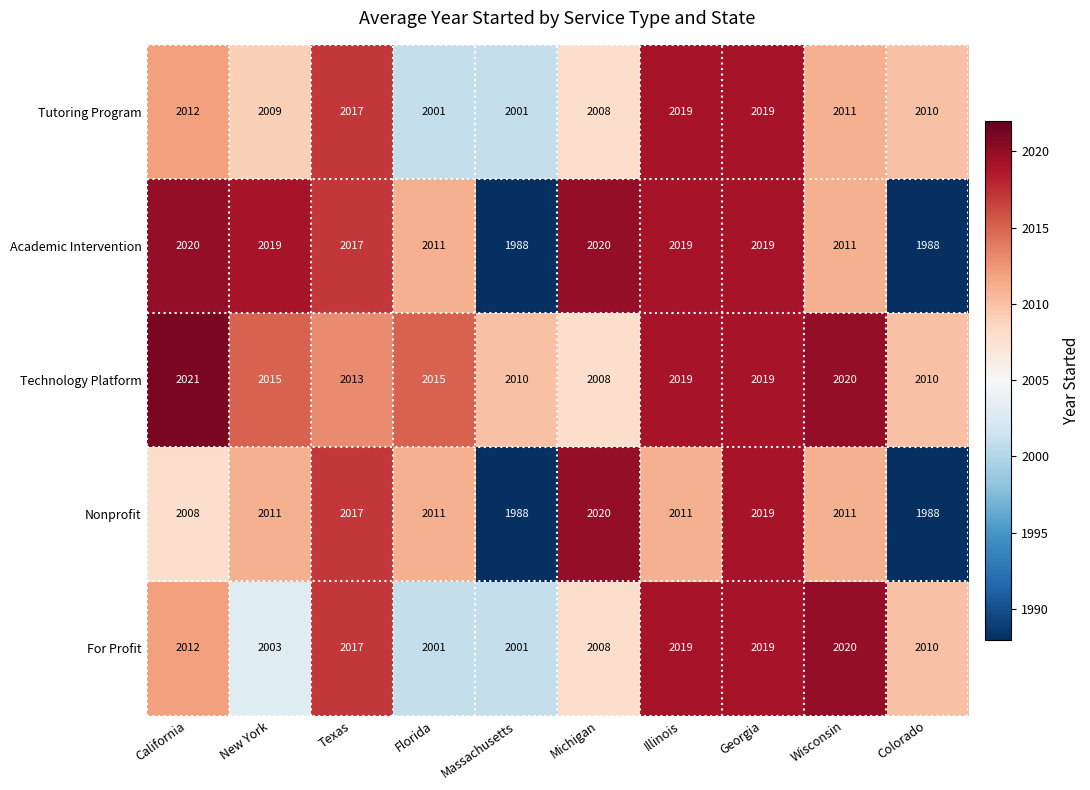

What is the smallest value displayed?

1988